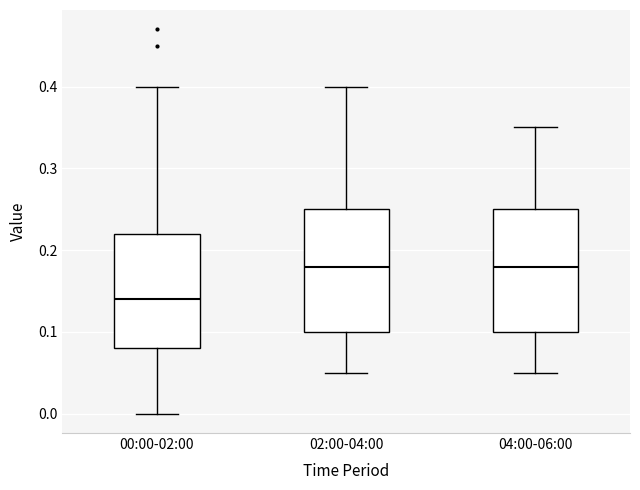

Where does the lower whisker of the box for 00:00-02:00 end on the y-axis? The values are not printed on the chart, so give them approximately, as read against the axis.

0.00